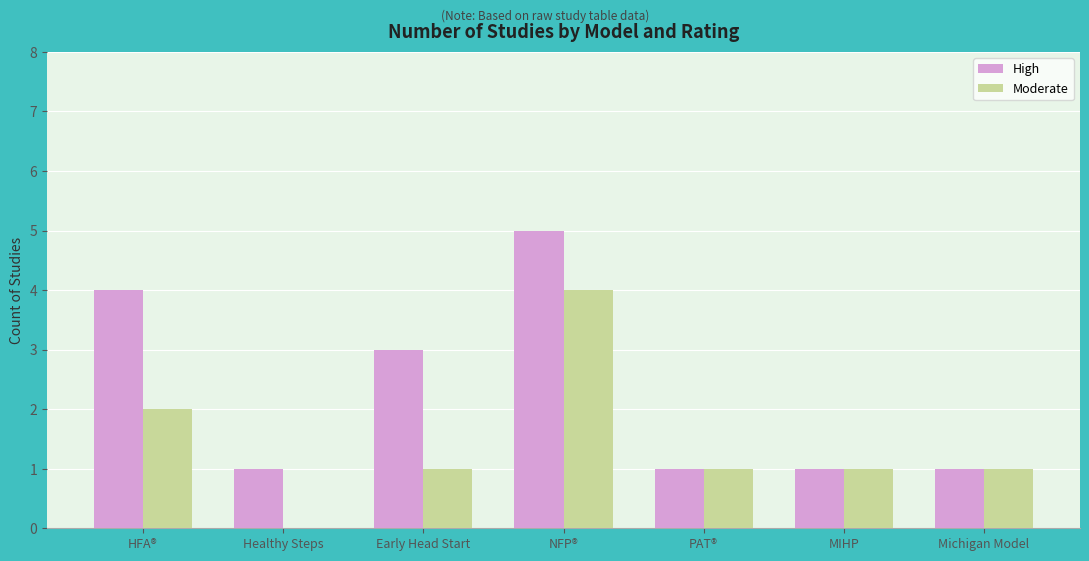

What is the maximum value shown in the chart?

5